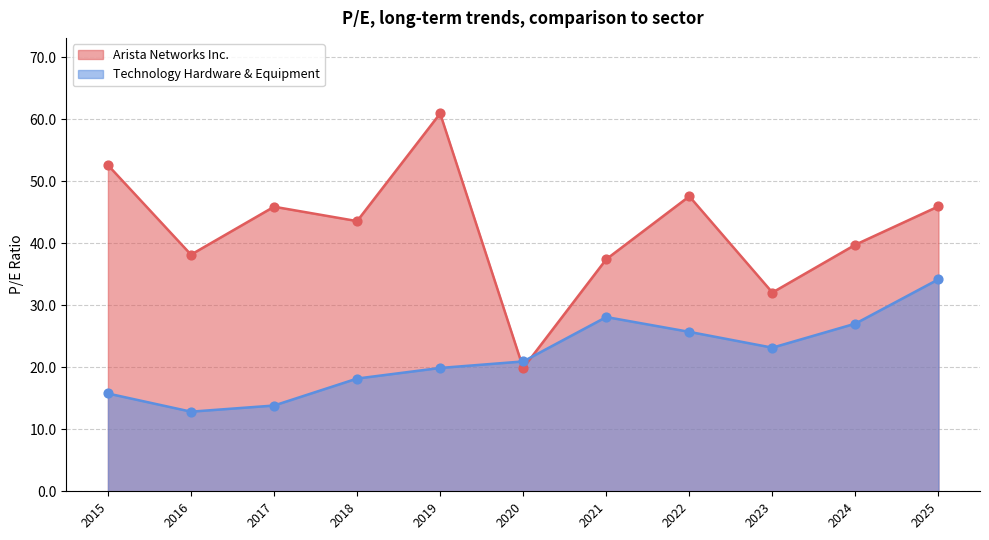

At how many categories does at least one series exceed 46?

3